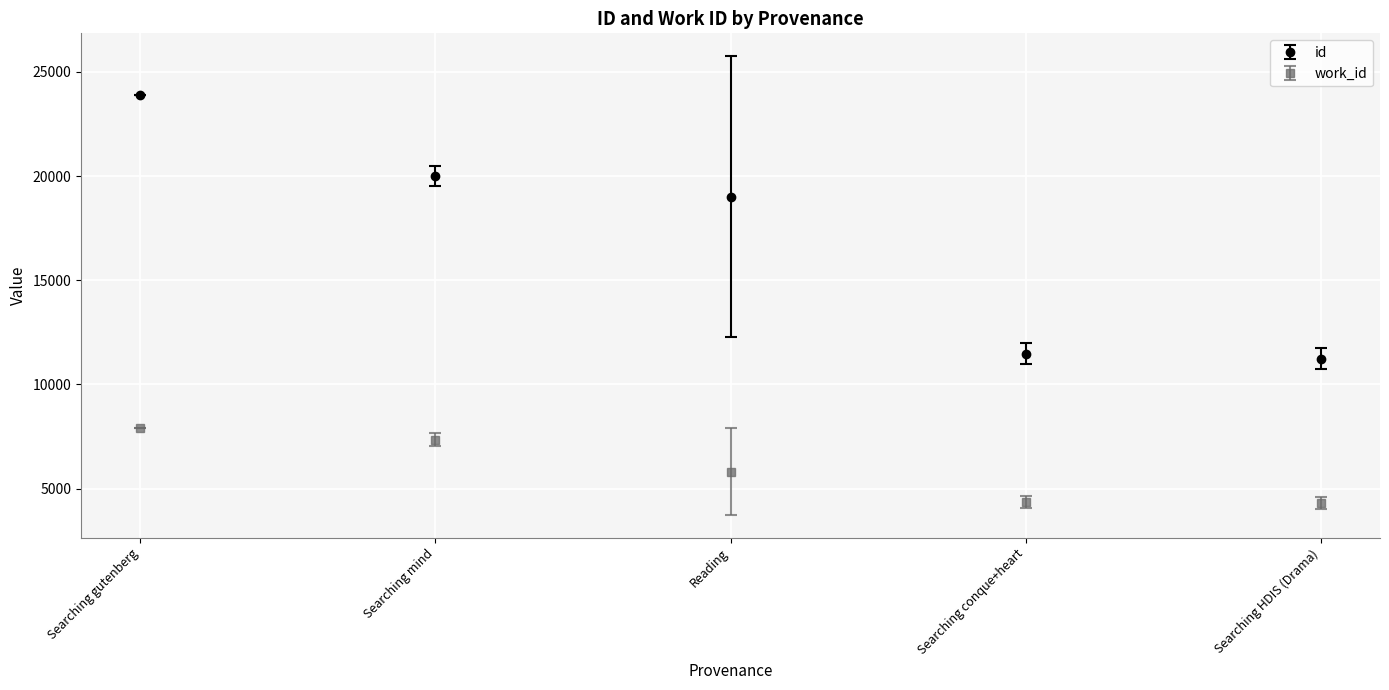

Is it true that id equals 6349.2 at Searching HDIS (Drama)?

False